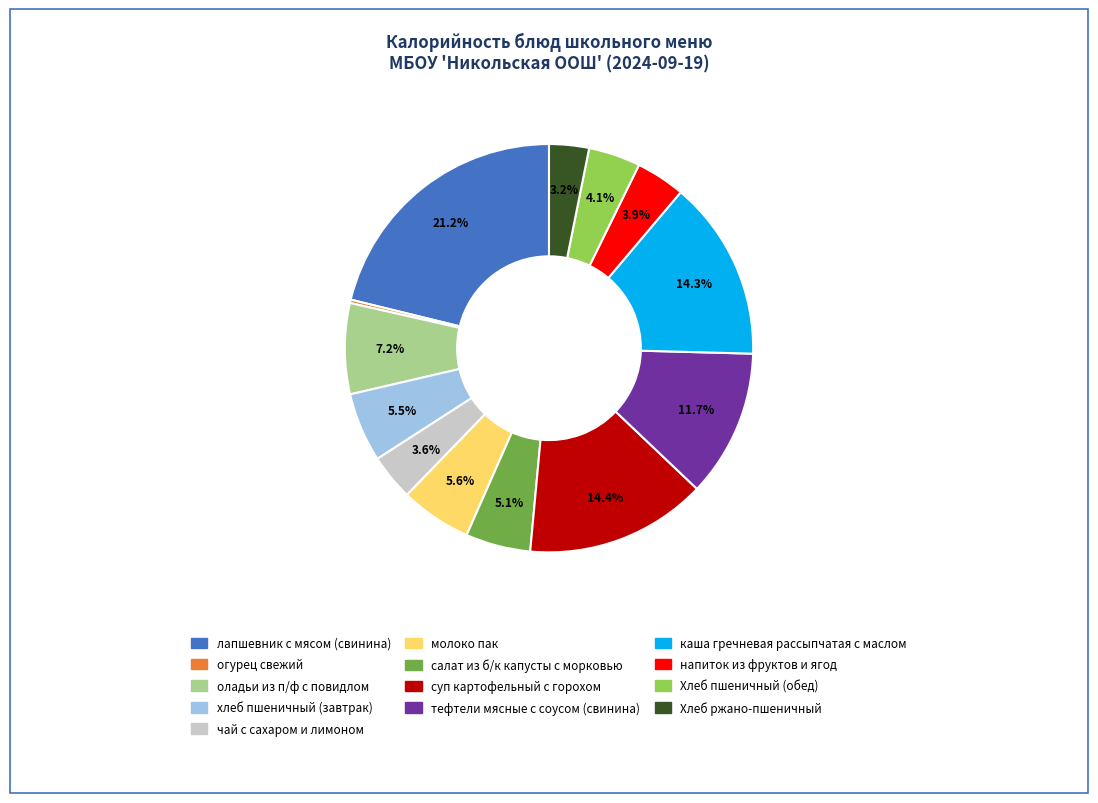

How much of the chart is everything except молоко пак?

94.4%